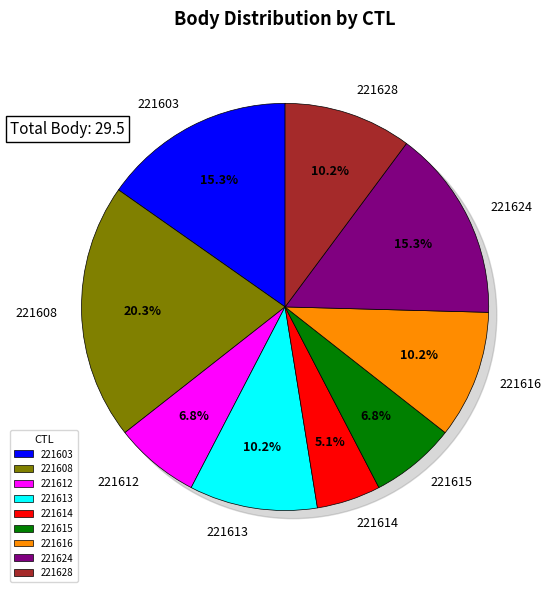

Is there a majority slice in this chart?

No